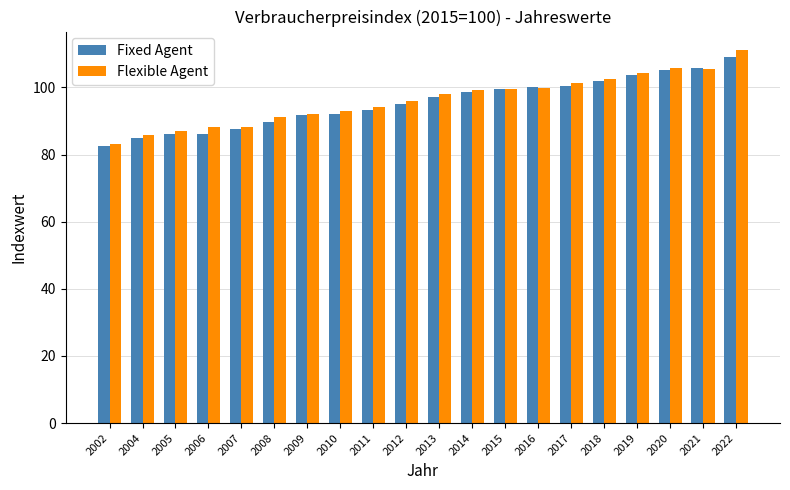

What is the sum of the Flexible Agent values at 2014 and 2009?

191.4